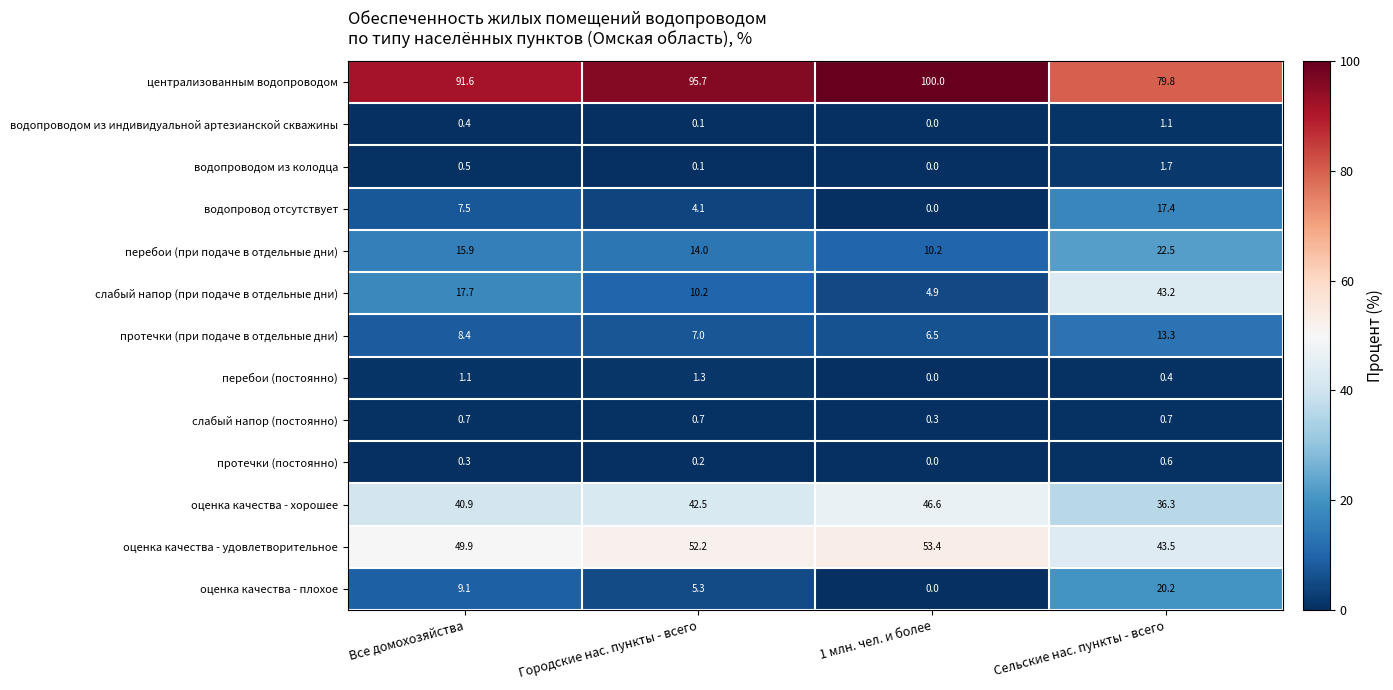

Where is оценка качества - хорошее nearest to the value 41?

Все домохозяйства